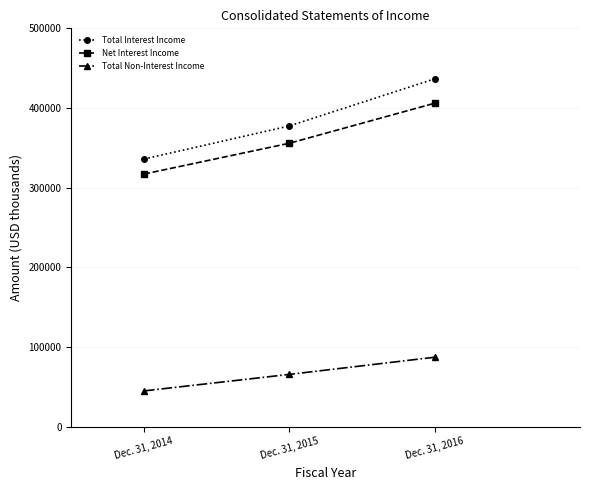

Which category has the highest value in the Total Non-Interest Income series?

Dec. 31, 2016